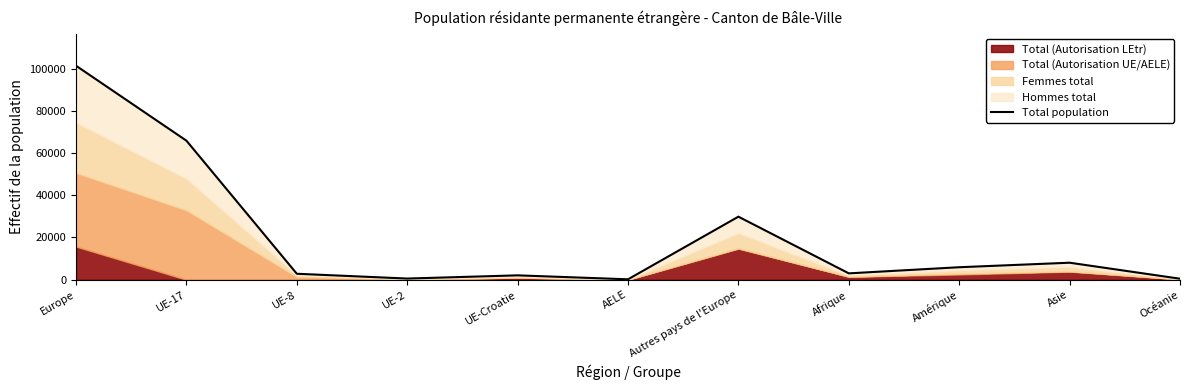

The value at Autres pays de l'Europe is 29860. True or false?

True